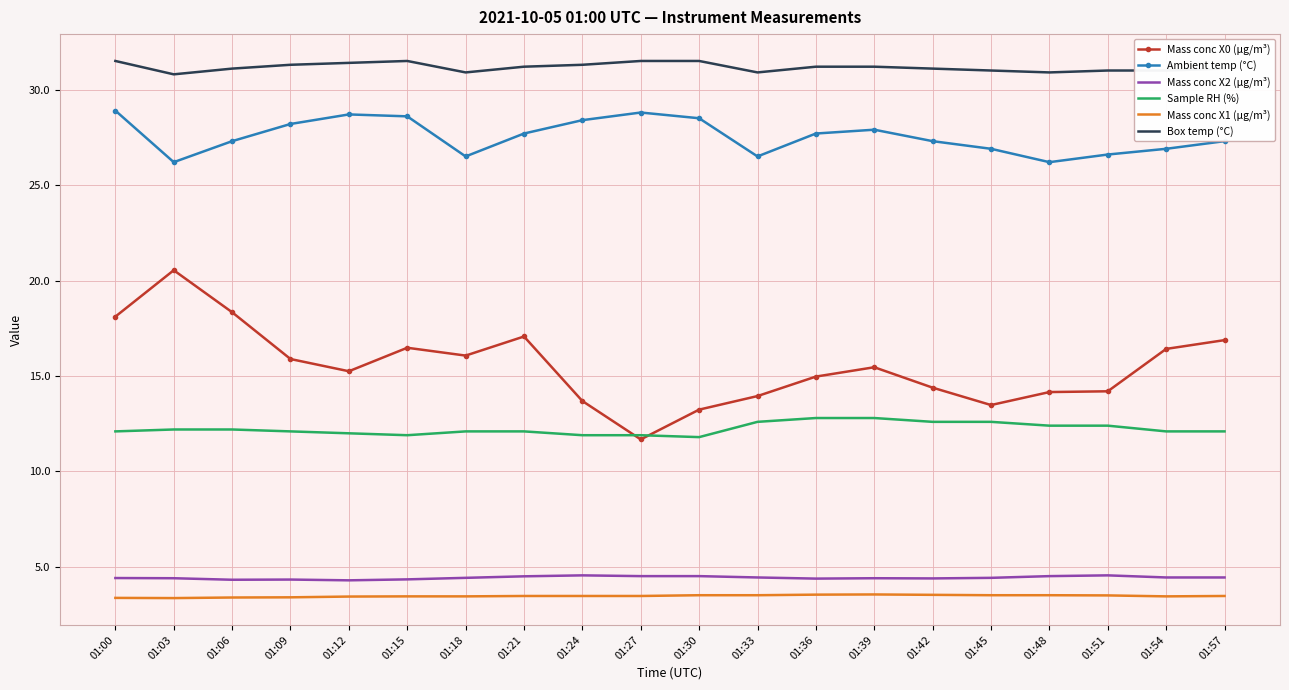

Where is the first local minimum for Ambient temp (°C)?

01:03